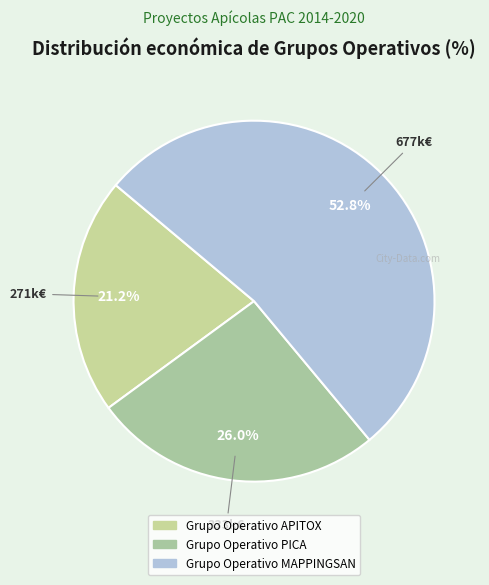

What is the majority slice?

Grupo Operativo MAPPINGSAN